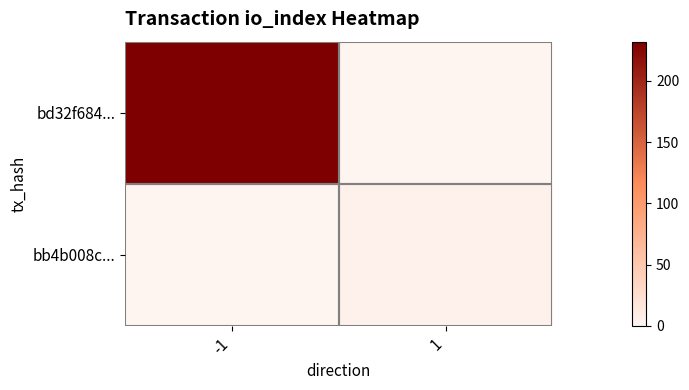

What is the difference between the highest and lowest values at 1?

4